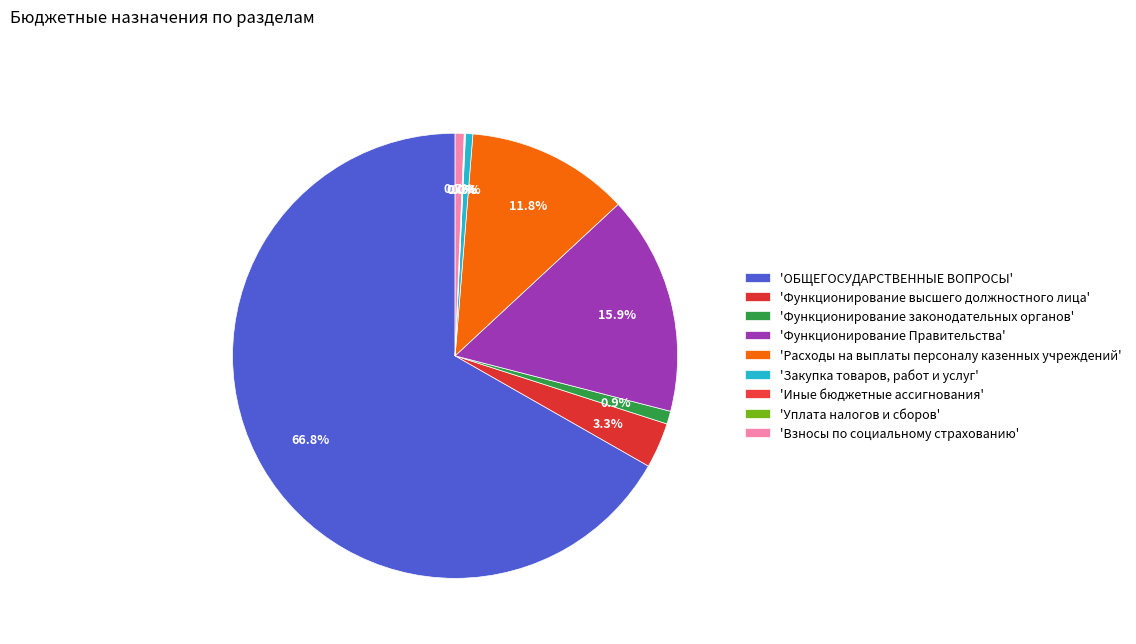

To the nearest percent, what is the average slice percentage?

11%